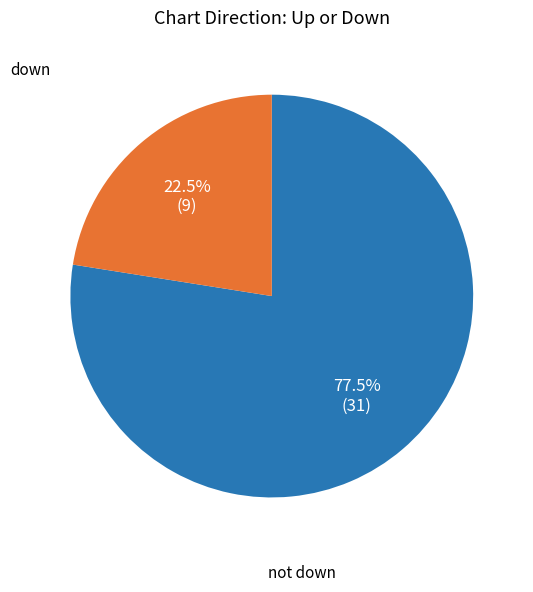

Is there any slice that represents more than half of the pie?

Yes